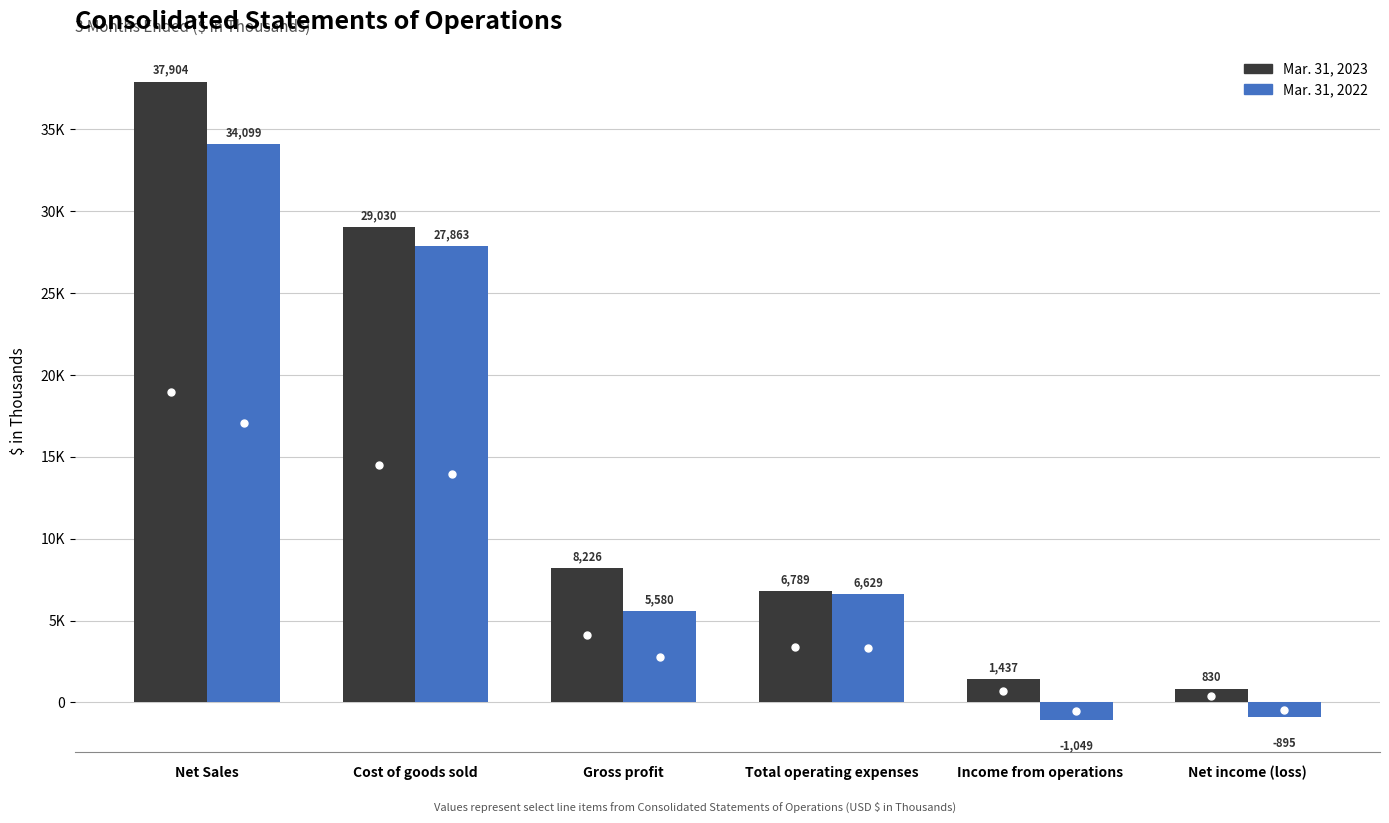

Which series has the largest total across all categories?

Mar. 31, 2023